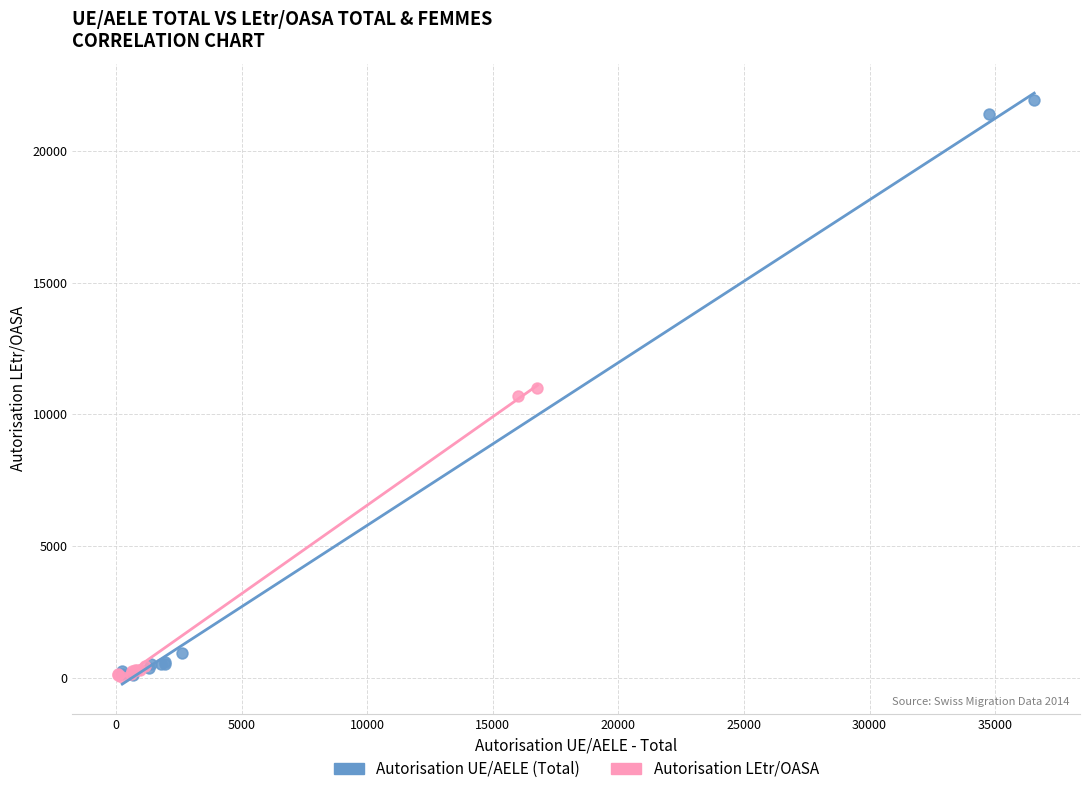

What are all the series names shown in the legend?

Autorisation UE/AELE (Total), Autorisation LEtr/OASA